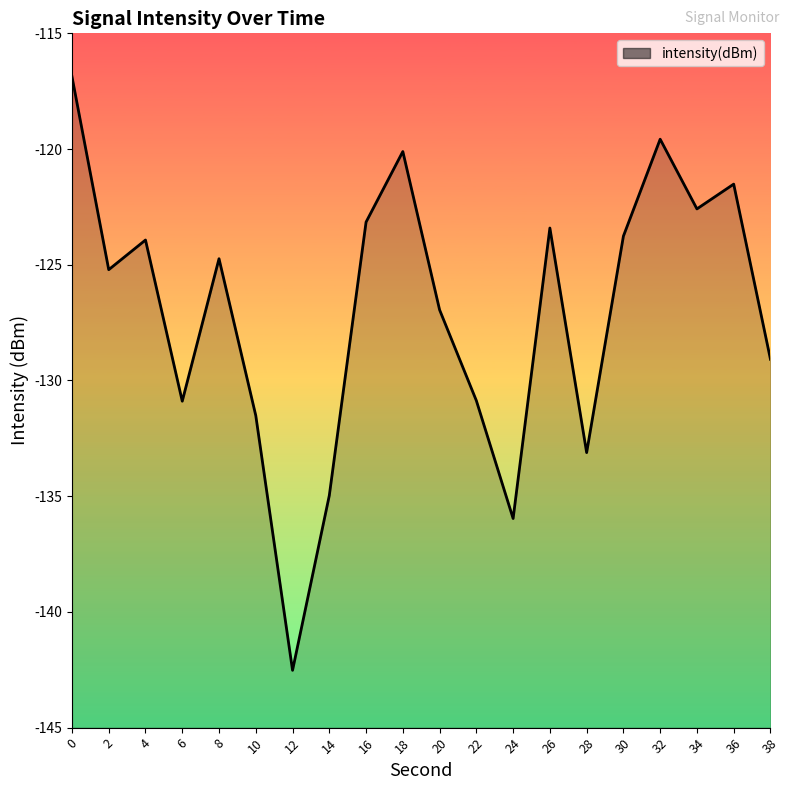

What is the difference between the values at 26 and 38?

5.7